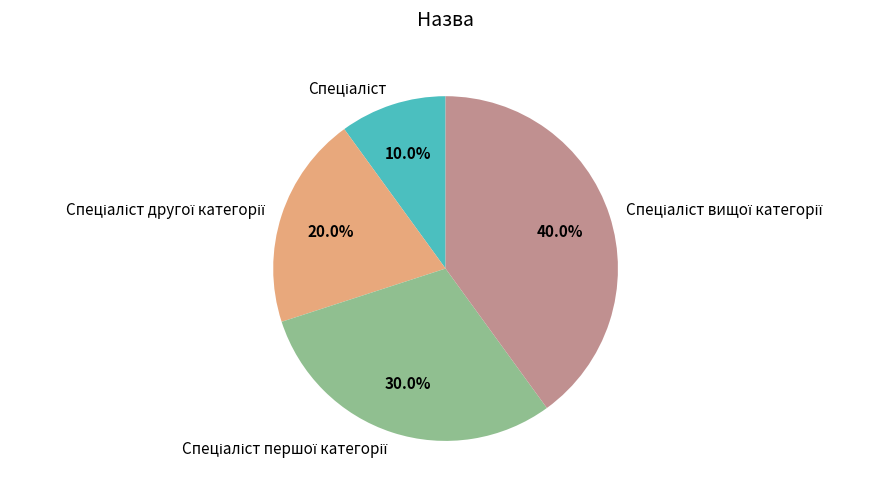

Does any single category account for the majority?

No